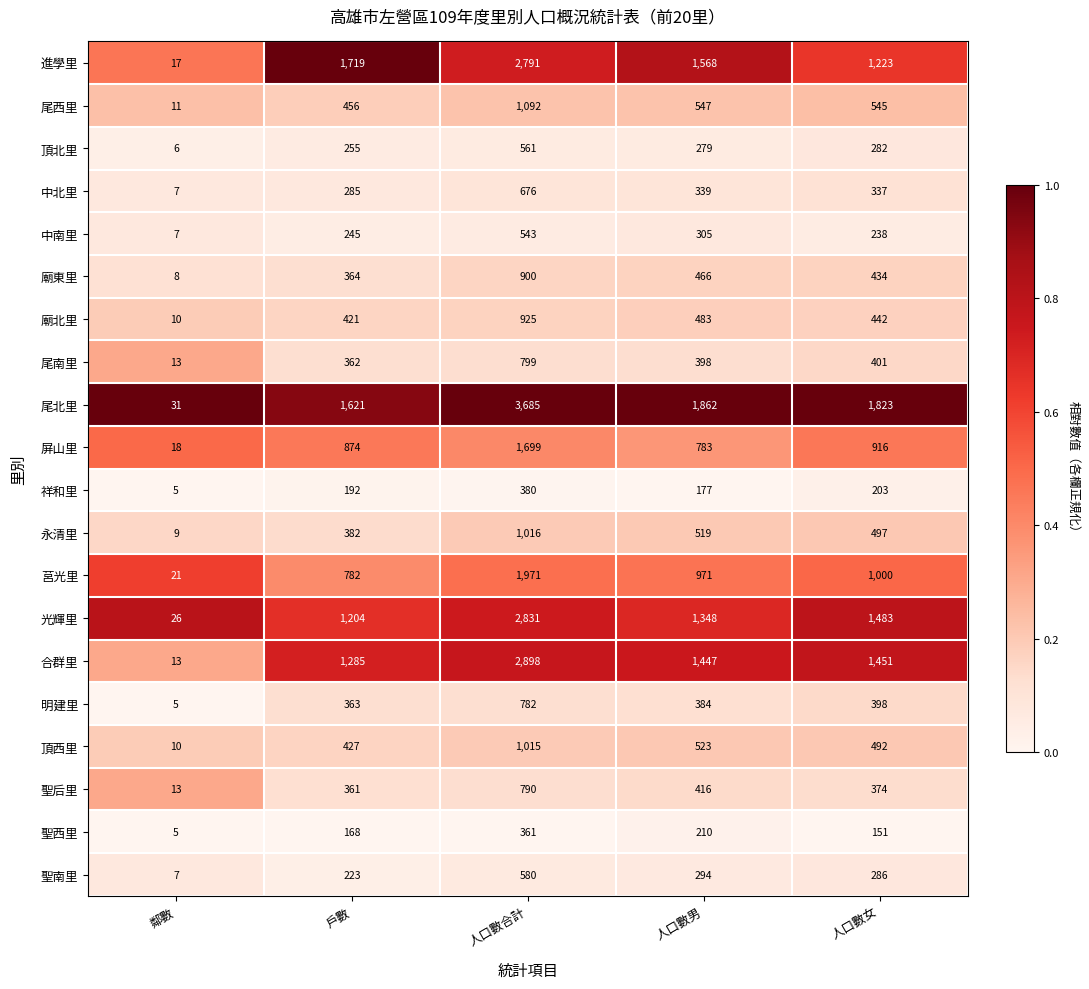

The 尾西里 series shows 1774 at 人口數合計. True or false?

False